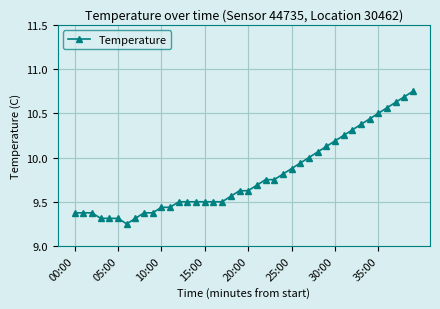

What is the sum of all values?

391.8